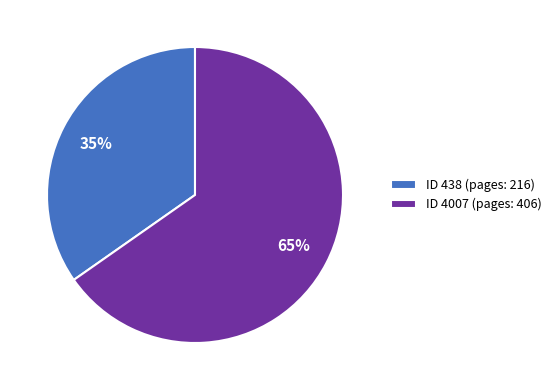

Do ID 4007 (pages: 406) and ID 438 (pages: 216) together represent more than half of the pie?

Yes